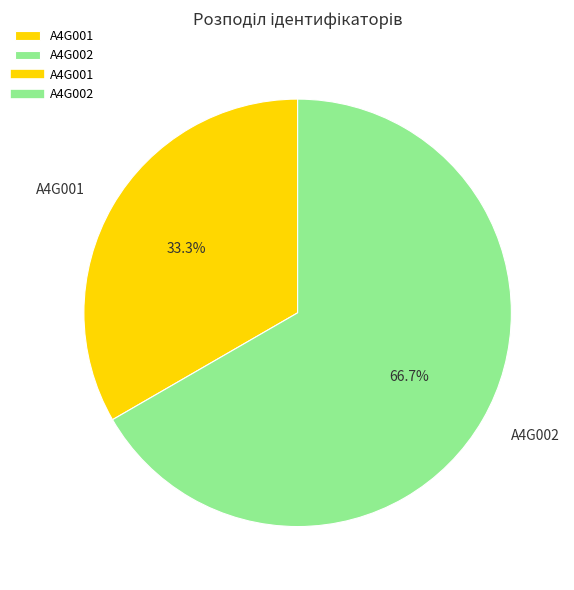

Combined, do A4G001 and A4G002 account for over 50%?

Yes